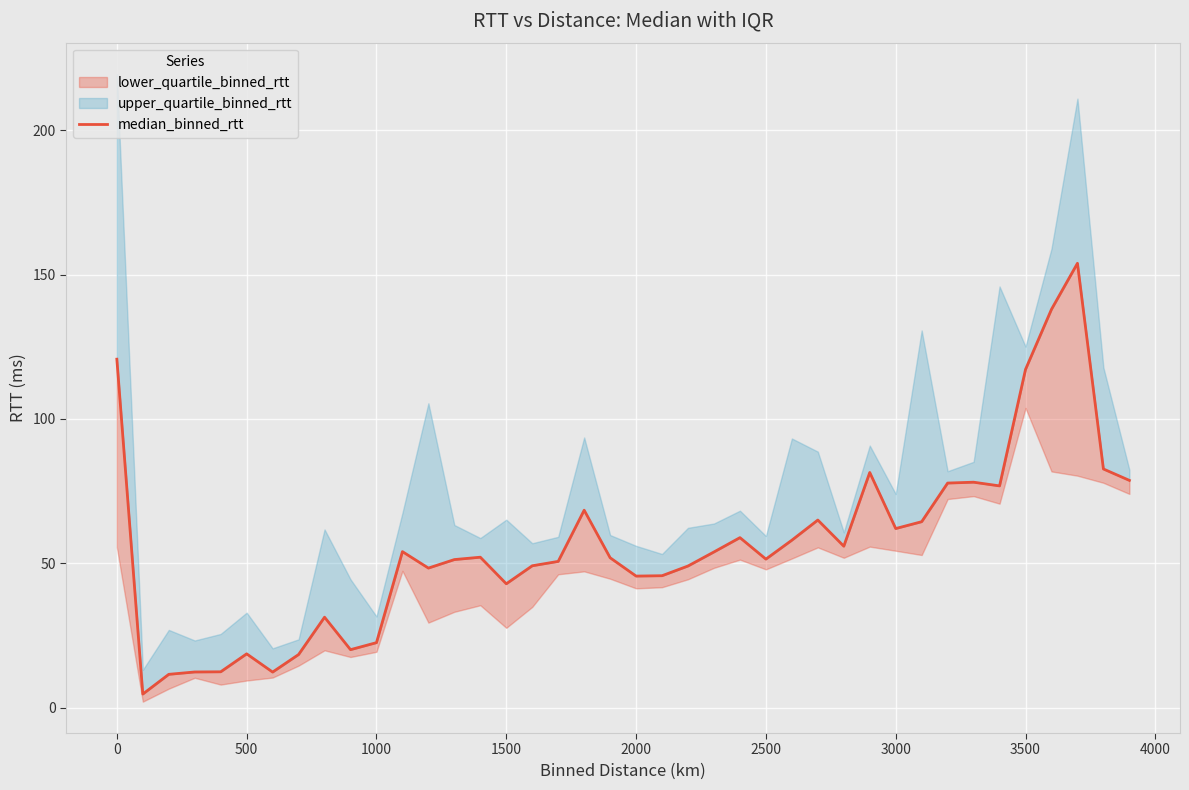

True or false: the data shows 4.7 at 4000.

False